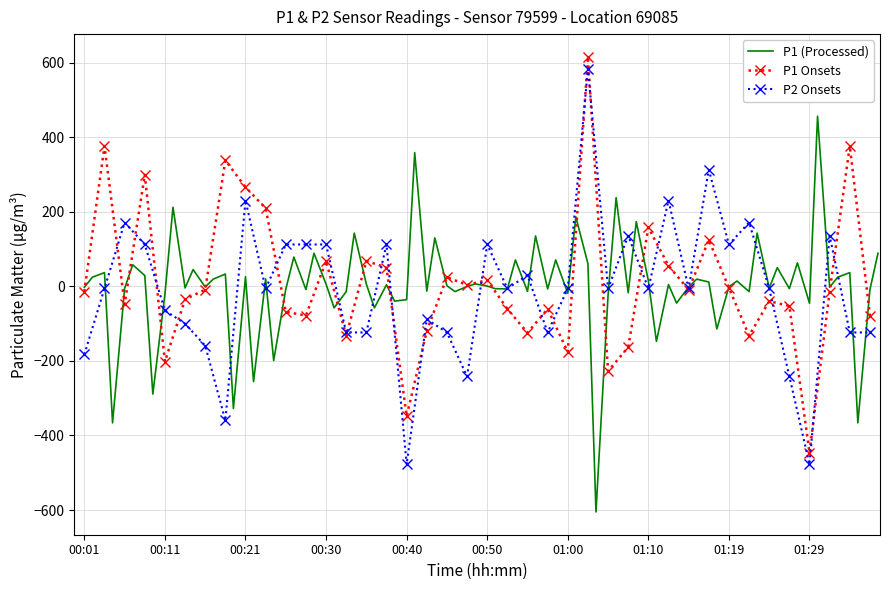

What is the highest value of the P1 Onsets series?

615.2